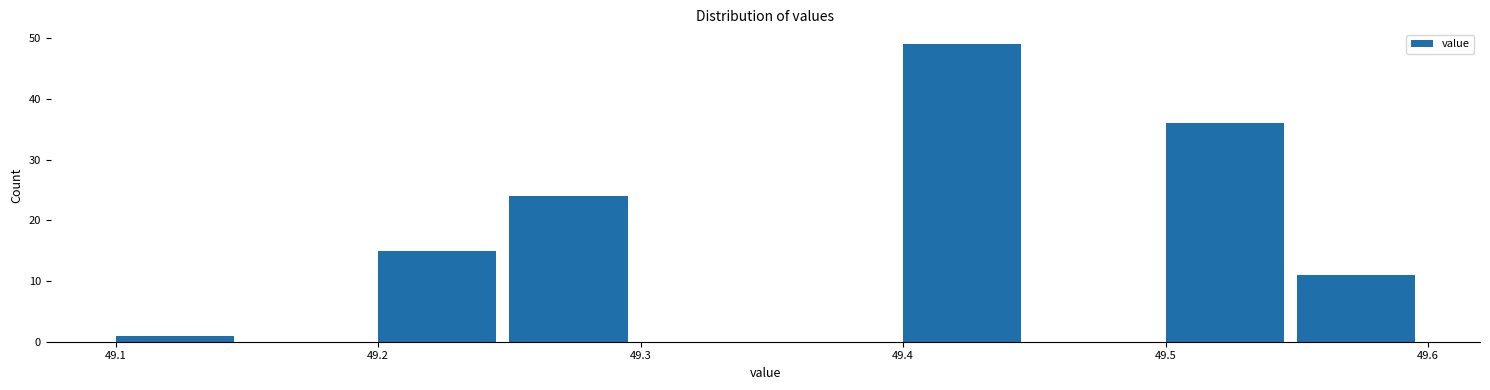

Reading left to right, transcribe this chart: for each bar, give the range it covers on the x-axis and its height. The values are not printed on the chart, so give them approximately, as read against the axis.

49.10 to 49.15: 1
49.15 to 49.20: 0
49.20 to 49.25: 15
49.25 to 49.30: 24
49.30 to 49.35: 0
49.35 to 49.40: 0
49.40 to 49.45: 49
49.45 to 49.50: 0
49.50 to 49.55: 36
49.55 to 49.60: 11